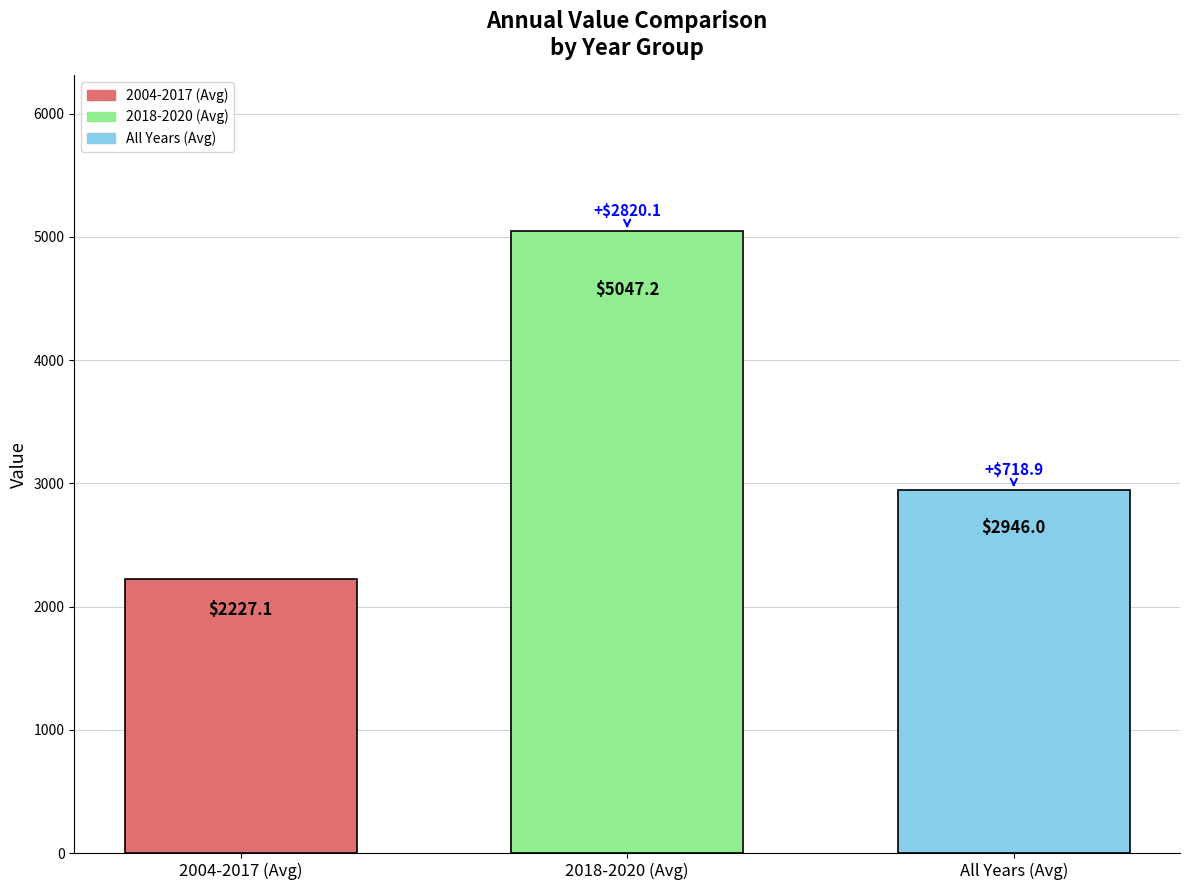

Read the All Years (Avg) value at 2018-2020 (Avg).

2946.0